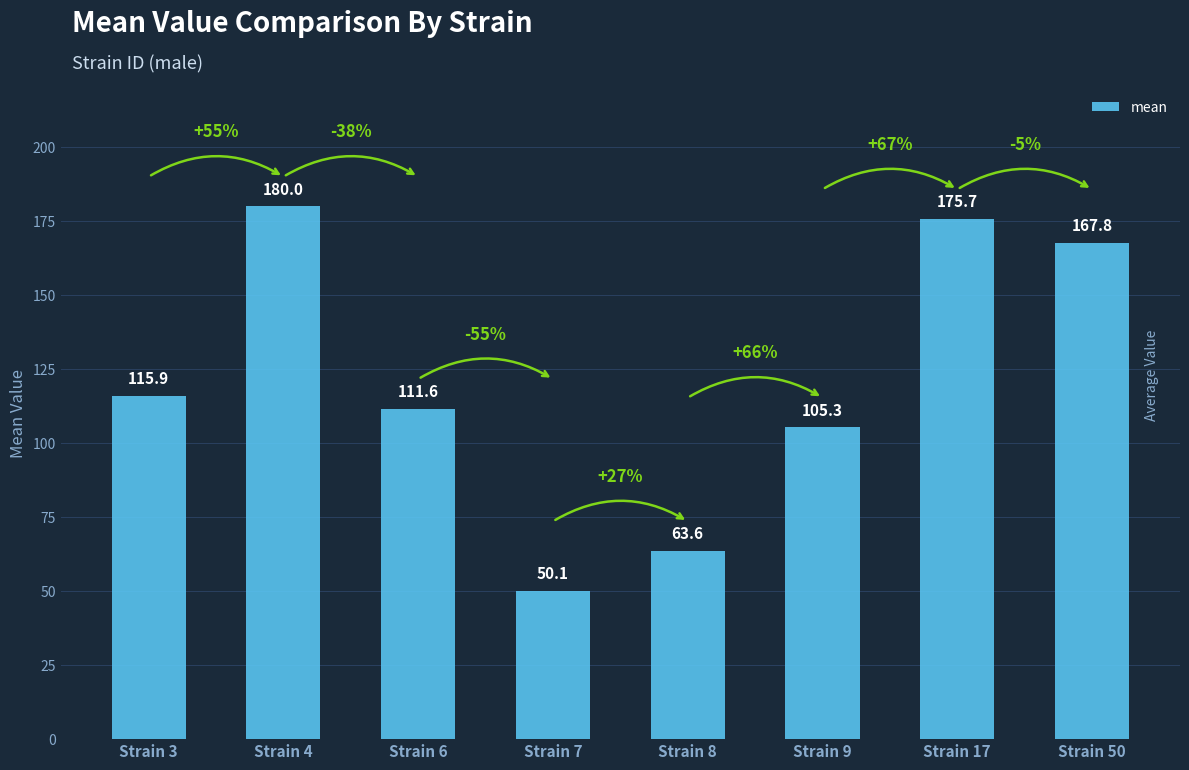

What is the value of the 7th bar from the left?

175.7